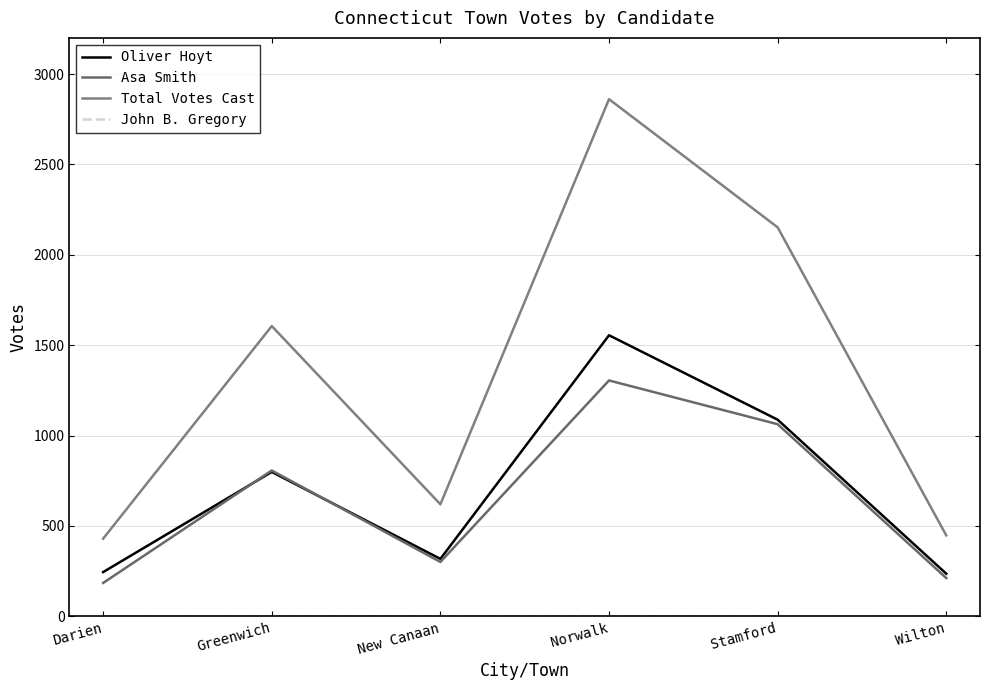

Which has a higher value, Norwalk or Greenwich?

Norwalk